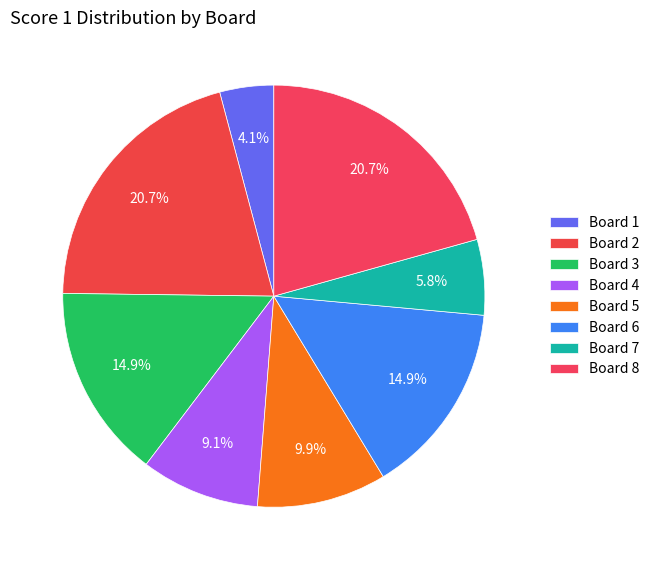

How many segments does this pie chart have?

8